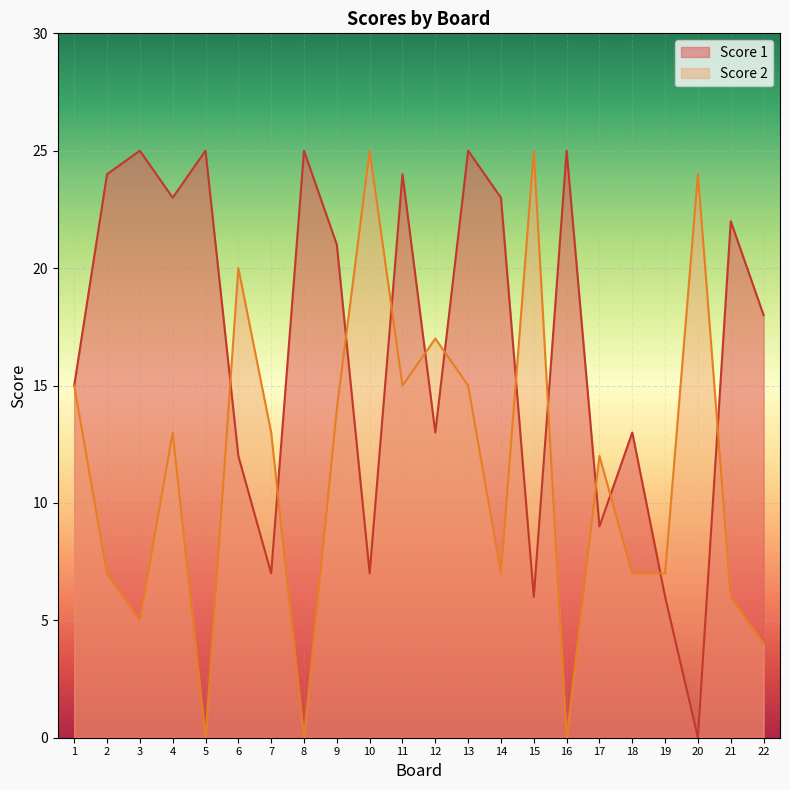

How many times do Score 2 and Score 1 cross each other?

12